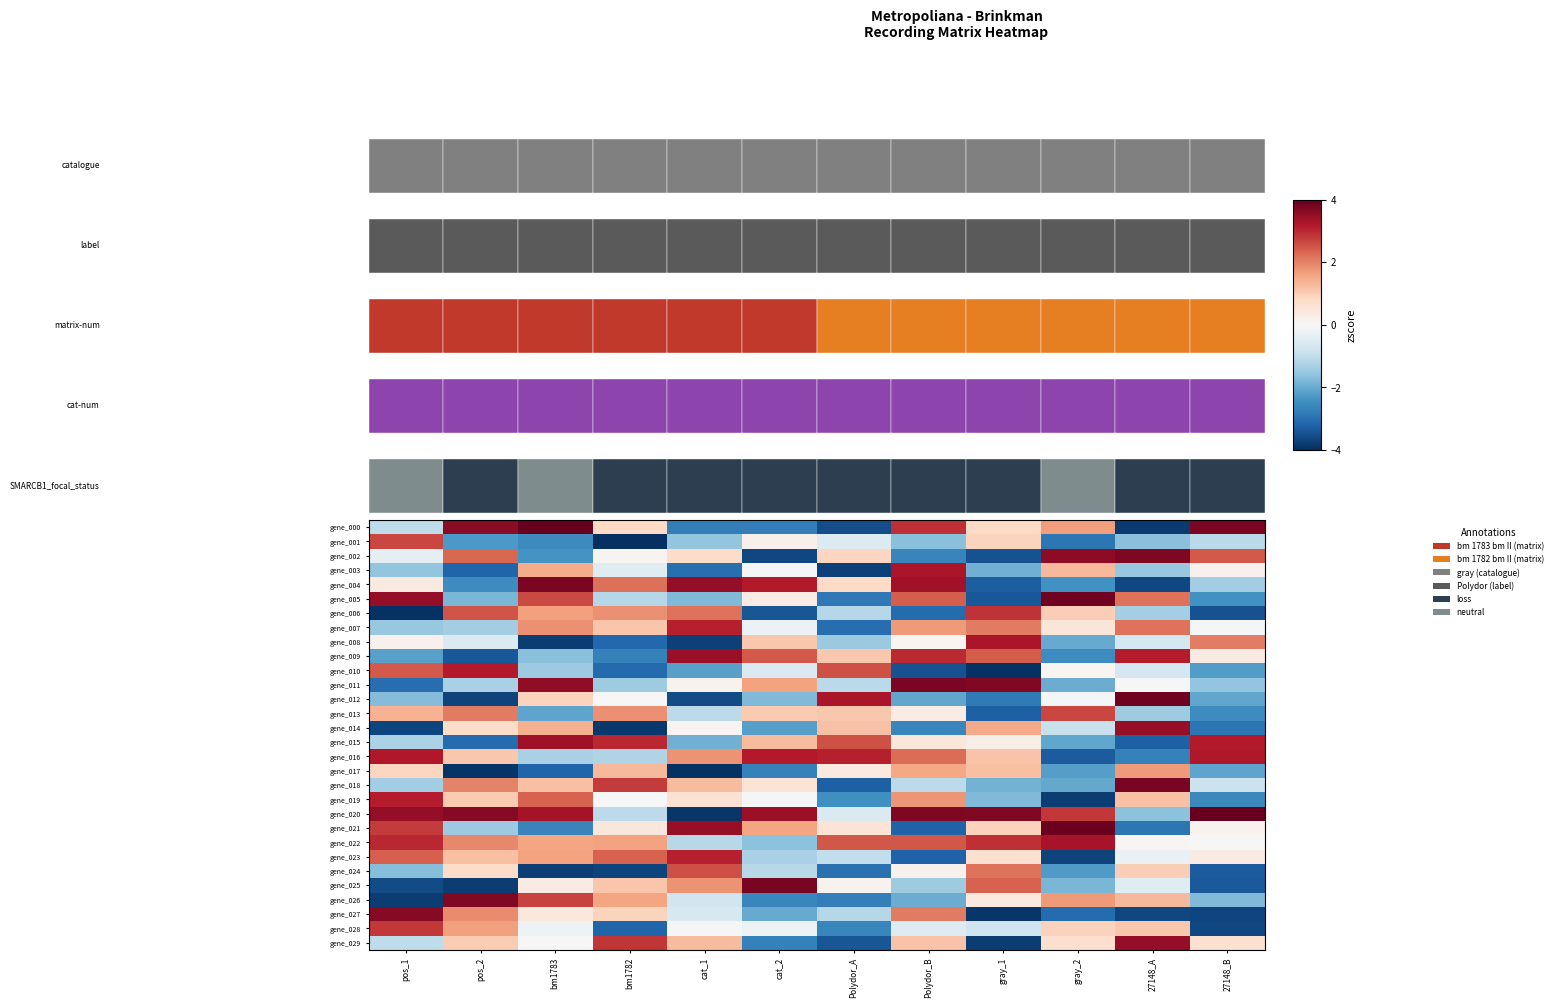

What is the greatest value displayed?

4.0